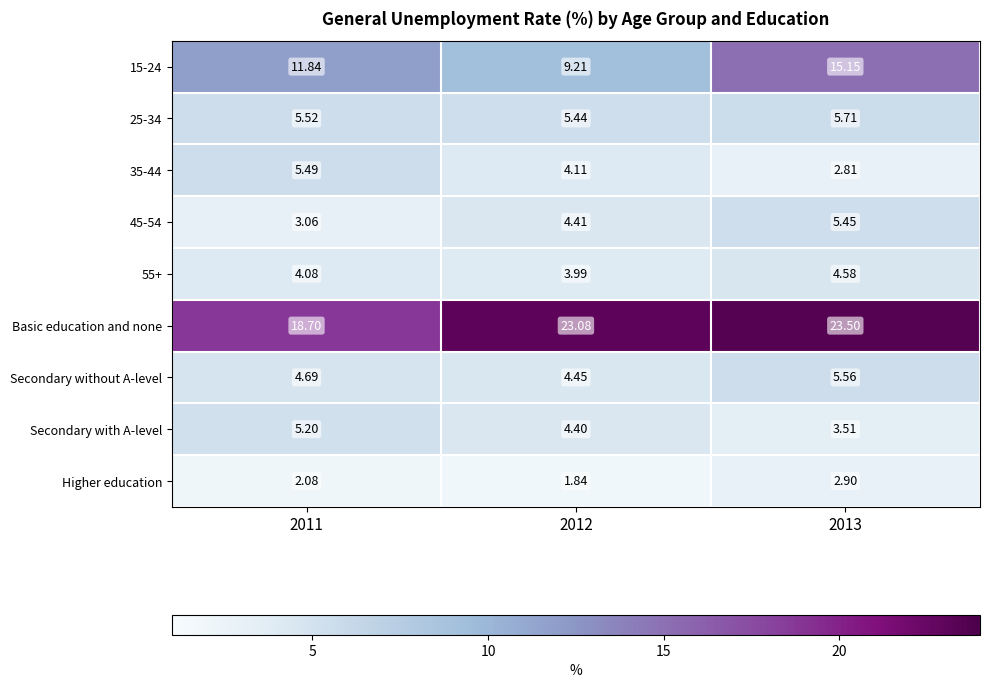

Which series changed the most between 2011 and 2012?

Basic education and none